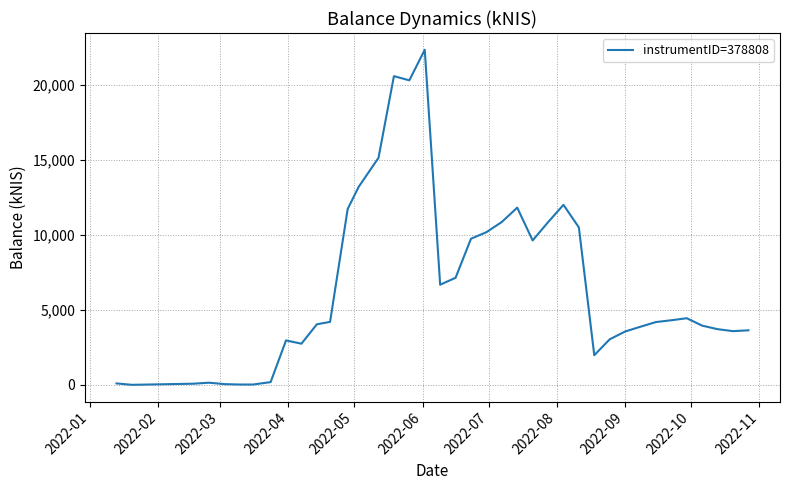

What is the greatest value displayed?

22327.3